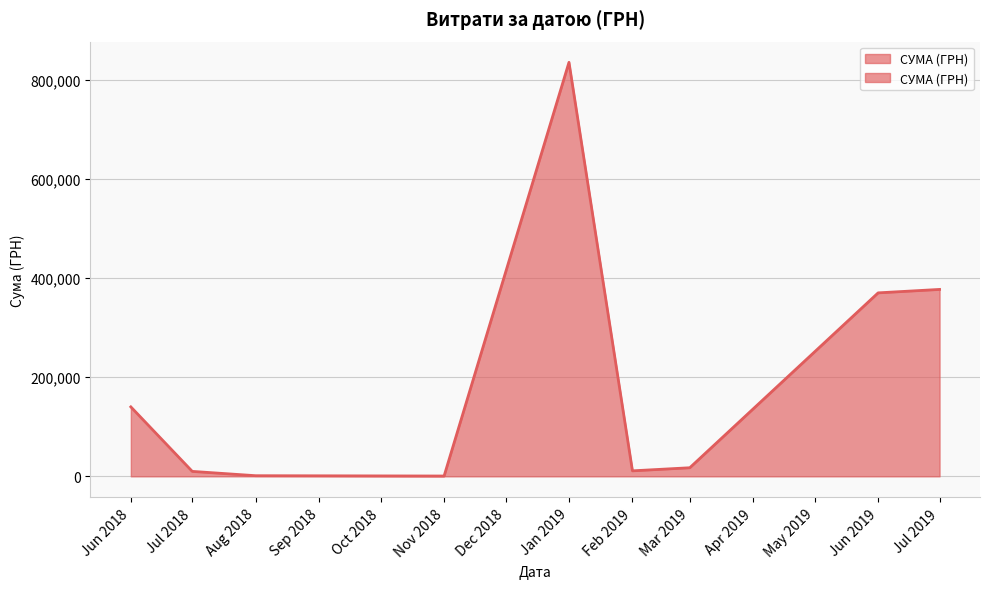

True or false: the data has more than 0 interior local peaks.

True